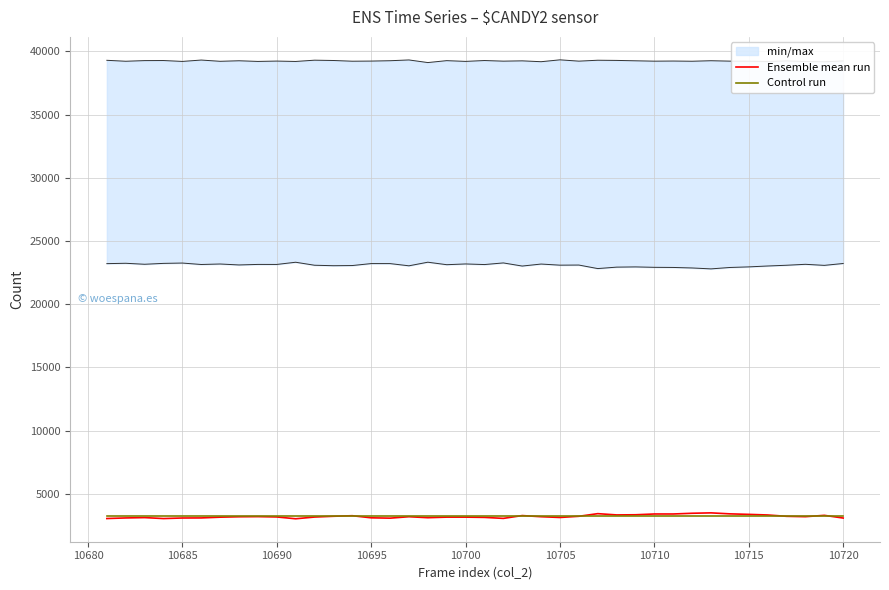

What is the maximum value for Ensemble mean run?

3486